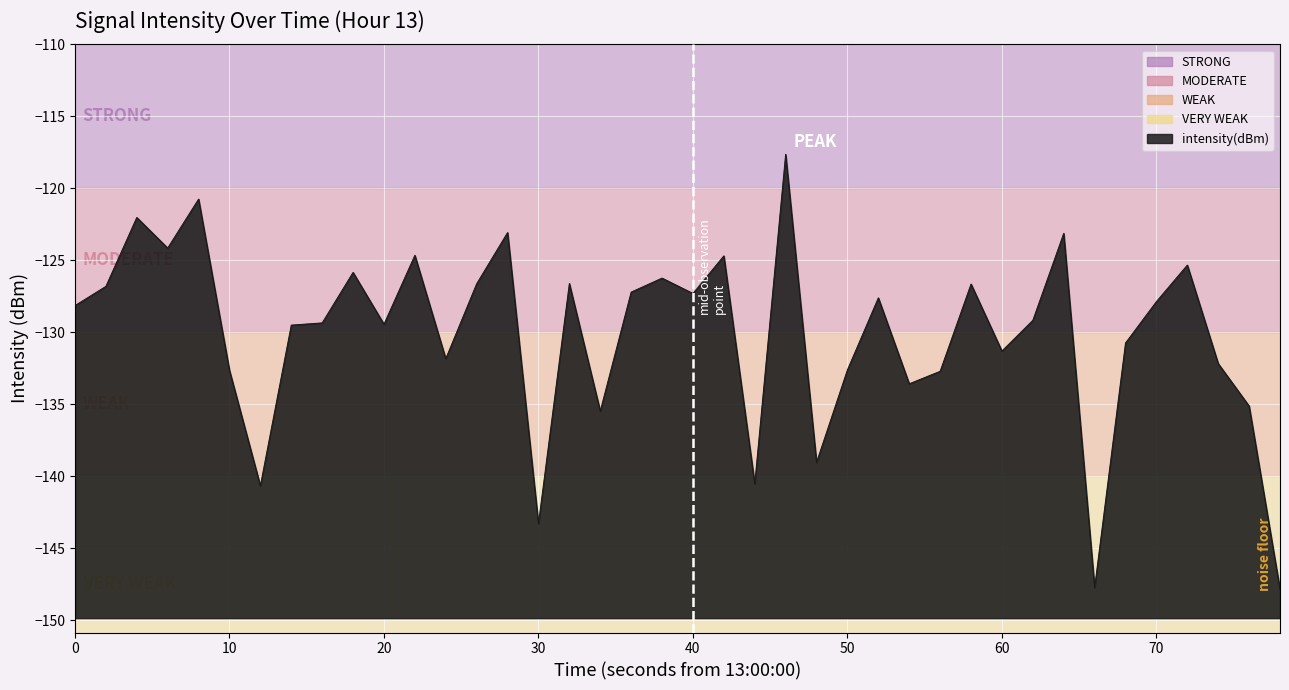

Reading left to right, extract all data points from this chart.

-128.1	-126.8	-122.0	-124.2	-120.8	-132.6	-140.7	-129.5	-129.4	-125.8	-129.4	-124.7	-131.8	-126.6	-123.1	-143.3	-126.6	-135.5	-127.2	-126.2	-127.3	-124.7	-140.5	-117.6	-139.0	-132.6	-127.6	-133.6	-132.7	-126.6	-131.3	-129.2	-123.1	-147.7	-130.7	-127.9	-125.3	-132.2	-135.1	-147.9